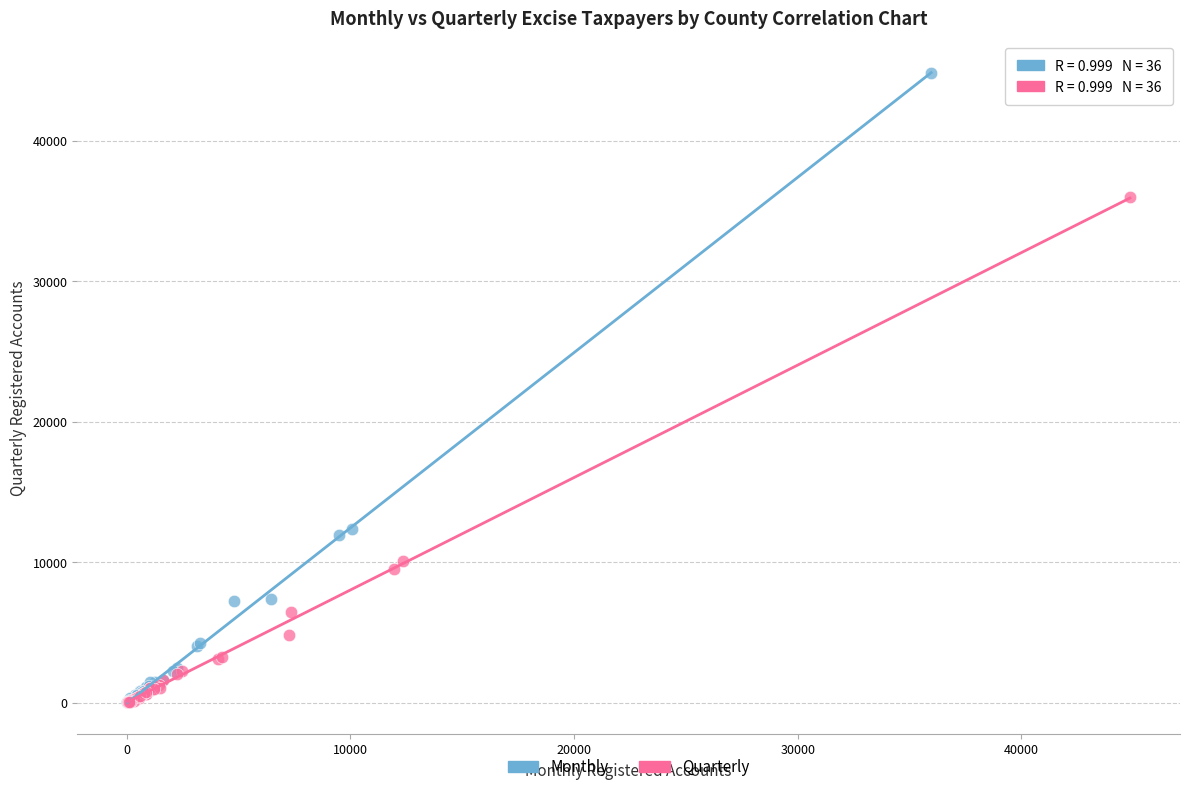

Which series has the widest spread of Y values?

Monthly